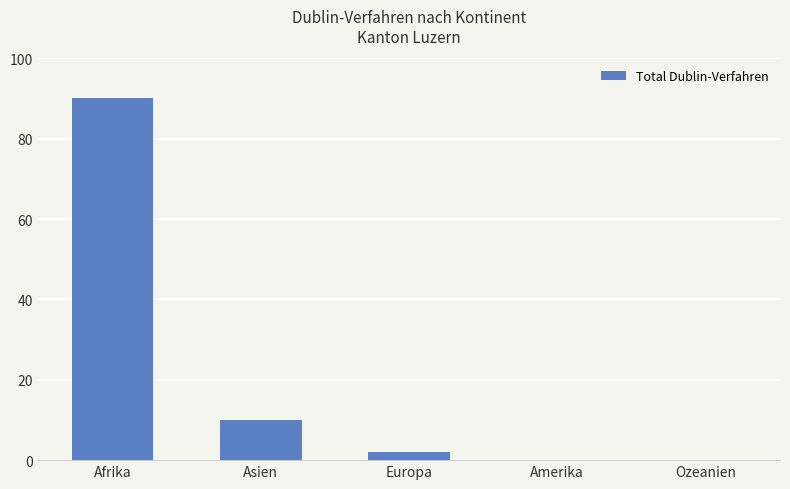

How many series are shown in this chart?

1